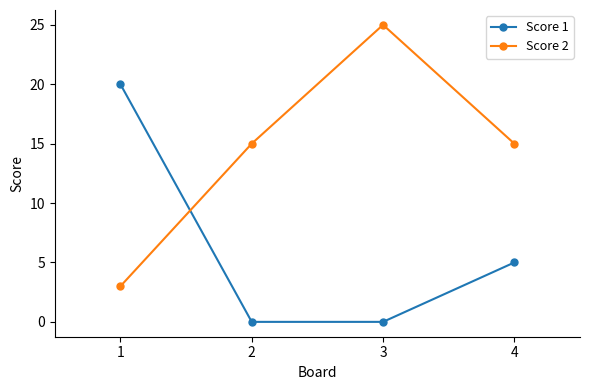

Where is Score 1 nearest to the value 10?

4